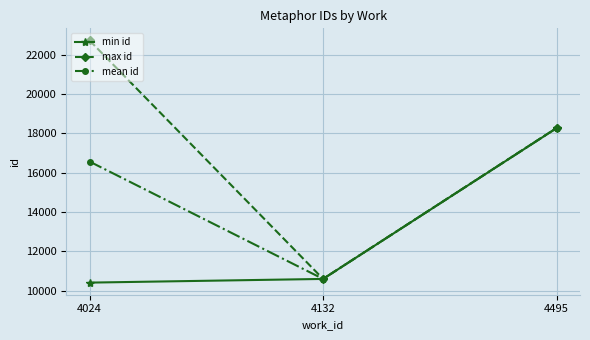

At how many categories does at least one series exceed 19786?

1